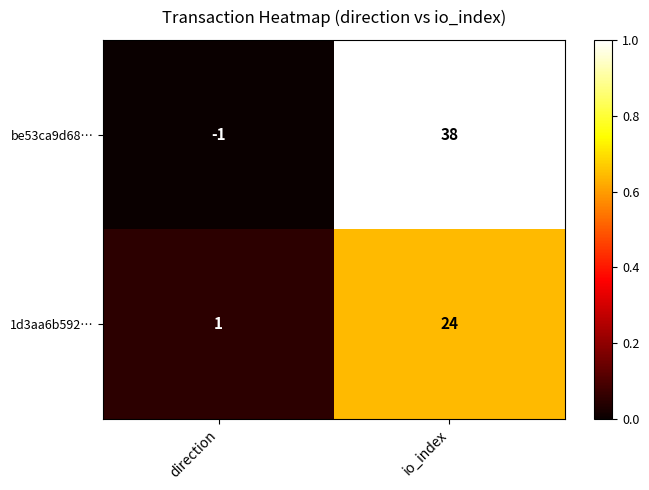

The value of be53ca9d68… at direction is 0.0. True or false?

True